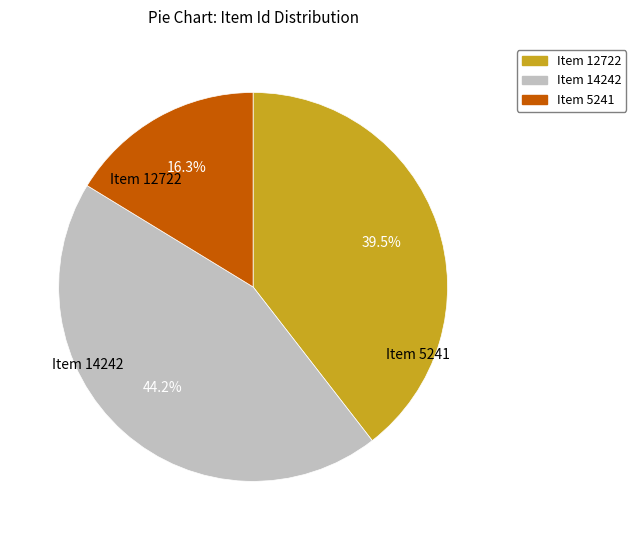

Which has a higher value, Item 12722 or Item 5241?

Item 12722